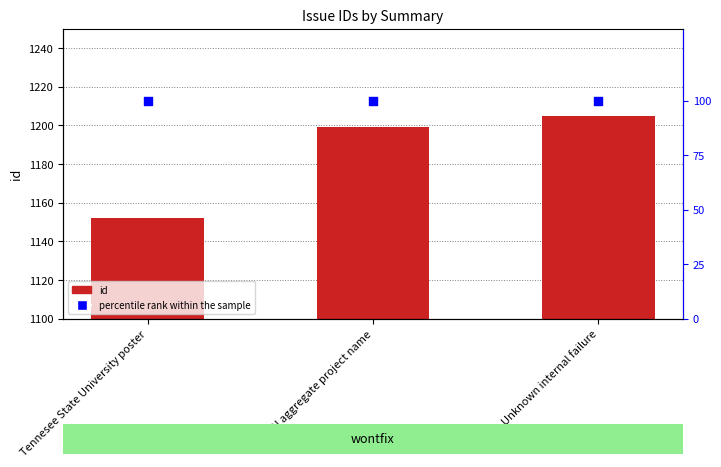

At how many categories does at least one series exceed 503?

3